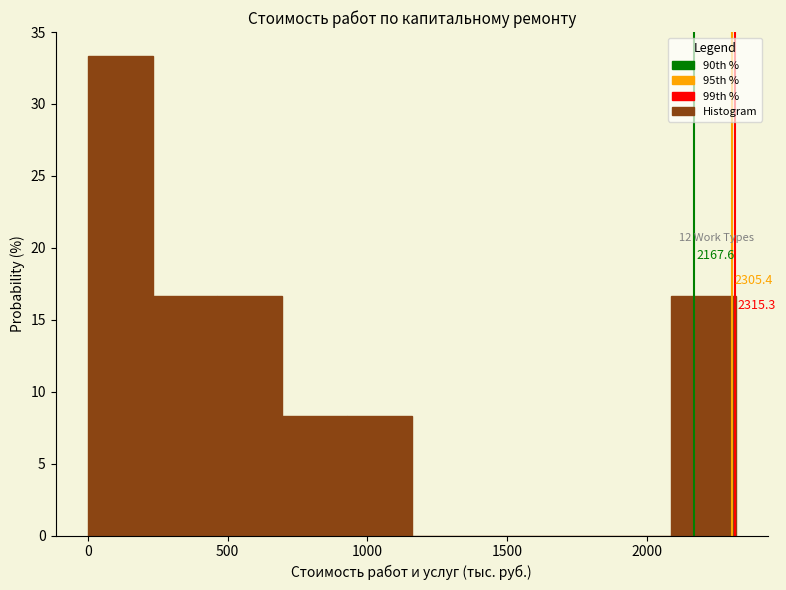

Over which range of the x-axis is the bar tallest?

0 to 250